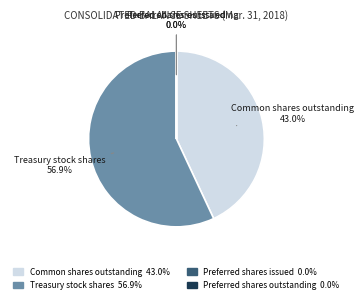

What portion of the pie excludes Common shares outstanding?

57.0%